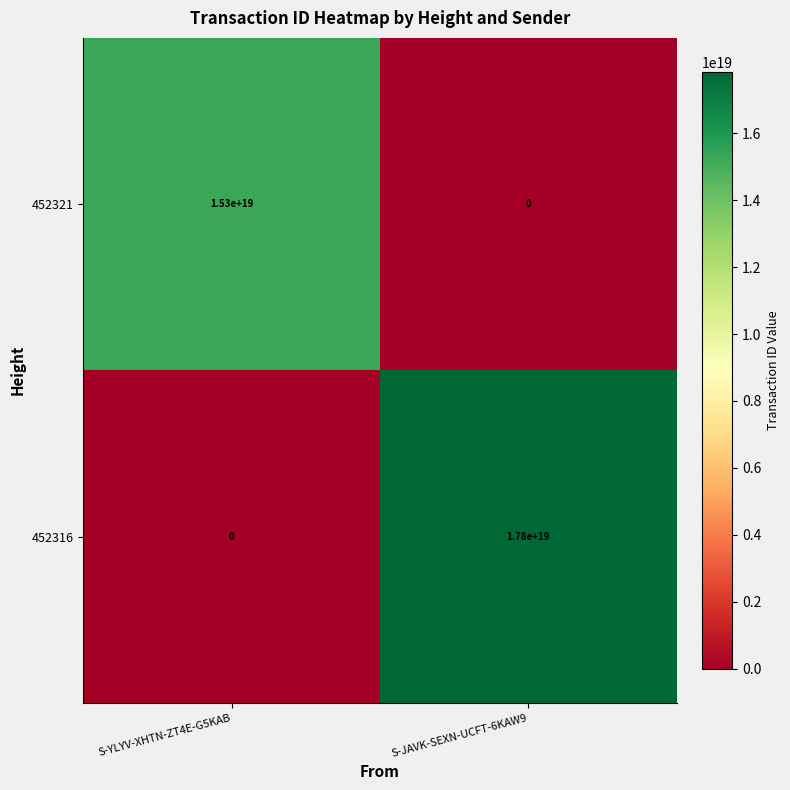

List the series in order of their overall mean, lowest first.

452321, 452316